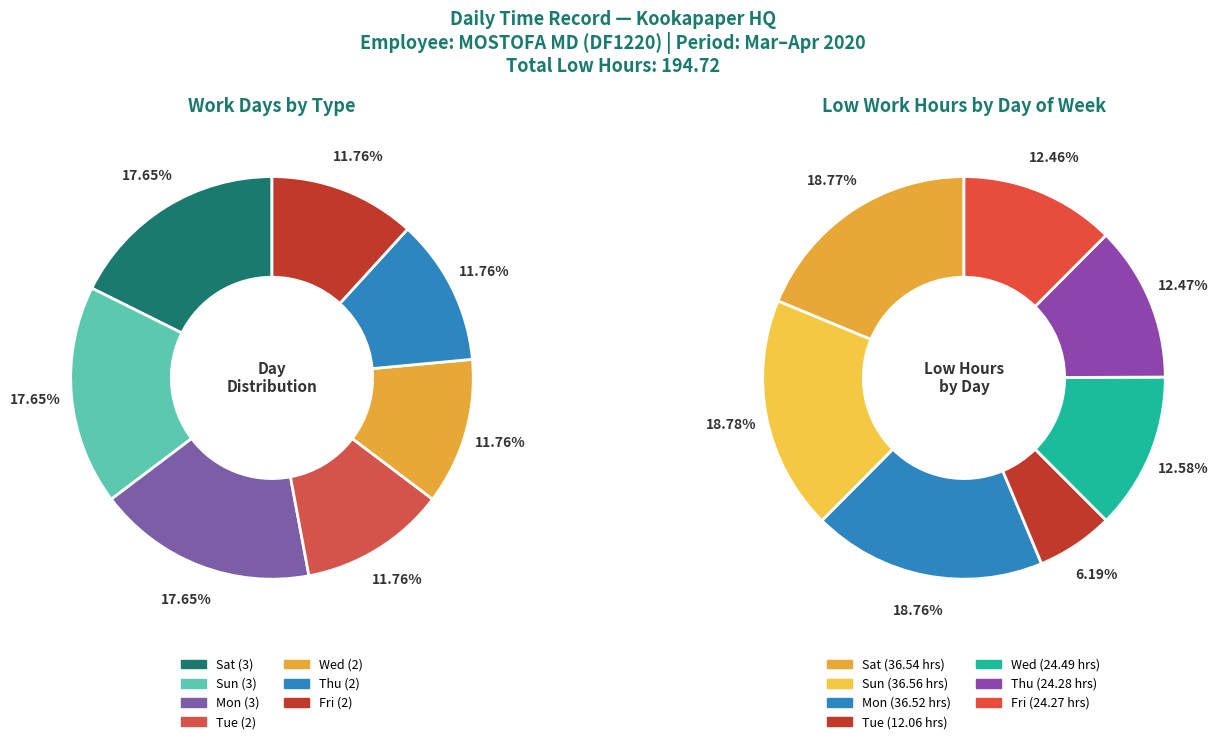

Rank the categories by value from highest to lowest.

Sat, Sun, Mon, Tue, Wed, Thu, Fri